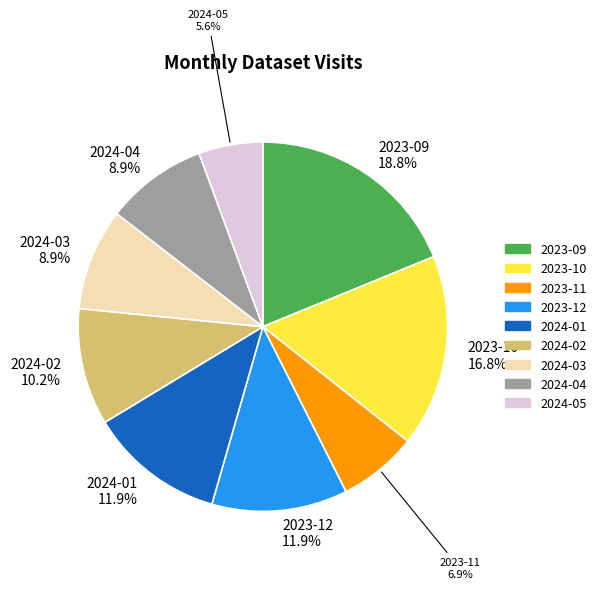

Does any single category account for the majority?

No